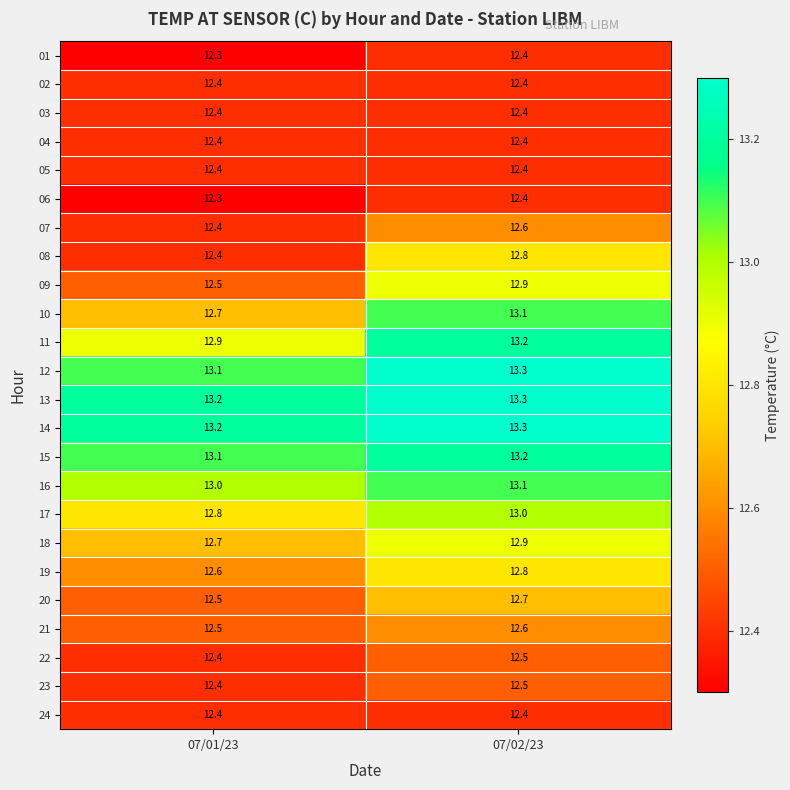

Rank the categories by 09 value from highest to lowest.

07/02/23, 07/01/23